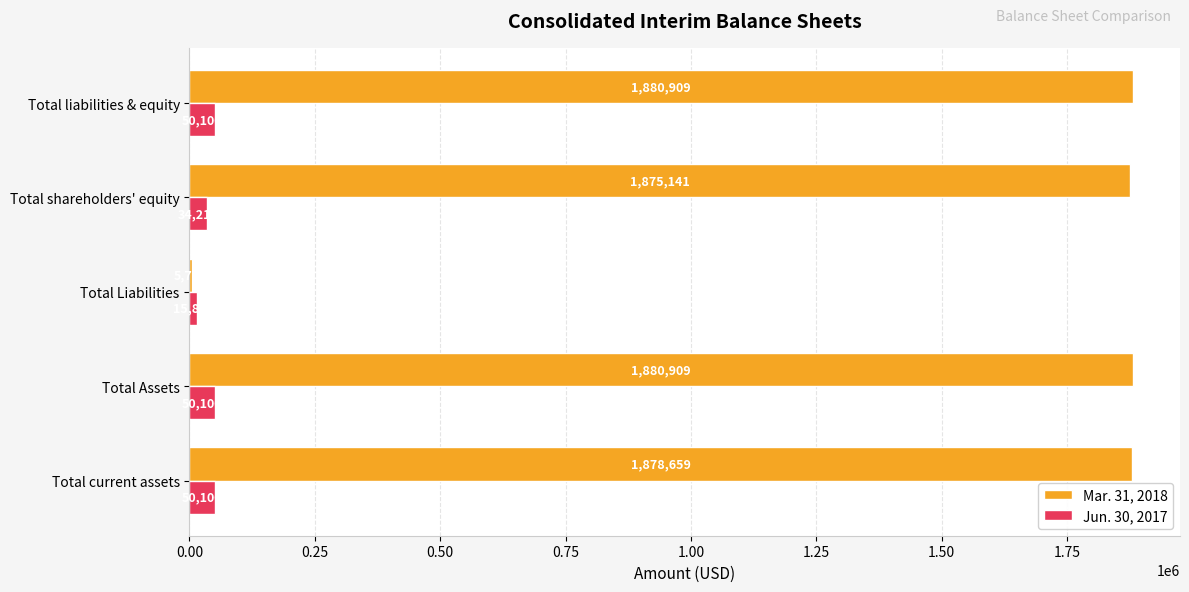

Count the number of data series in this chart.

2